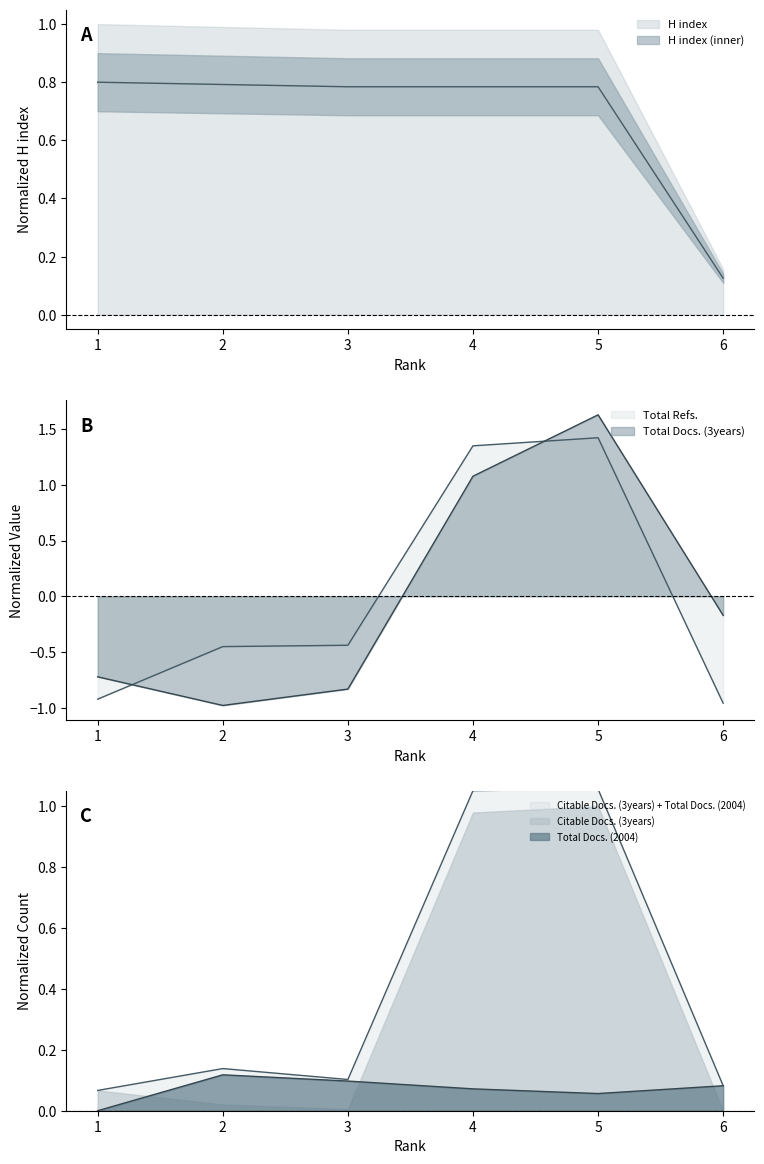

What is the value of the Total Refs. point at the 3rd from the left?

-0.4